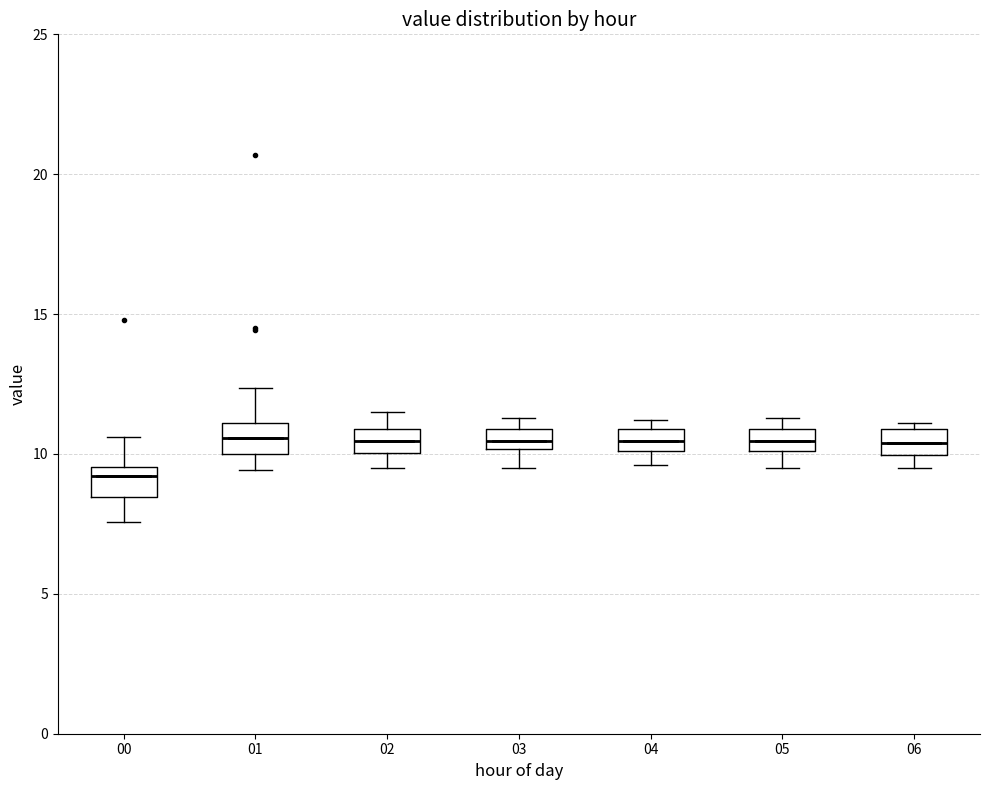

Where does the lower whisker of the box at x = 02 end on the y-axis? The values are not printed on the chart, so give them approximately, as read against the axis.

9.5